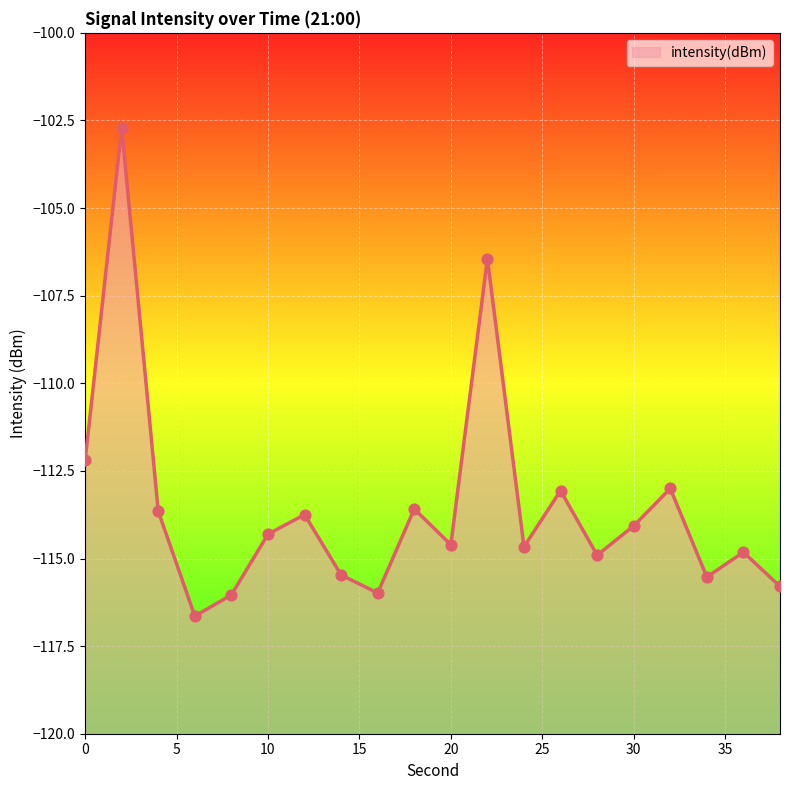

What is the change in value from 24 to 38?

-1.1